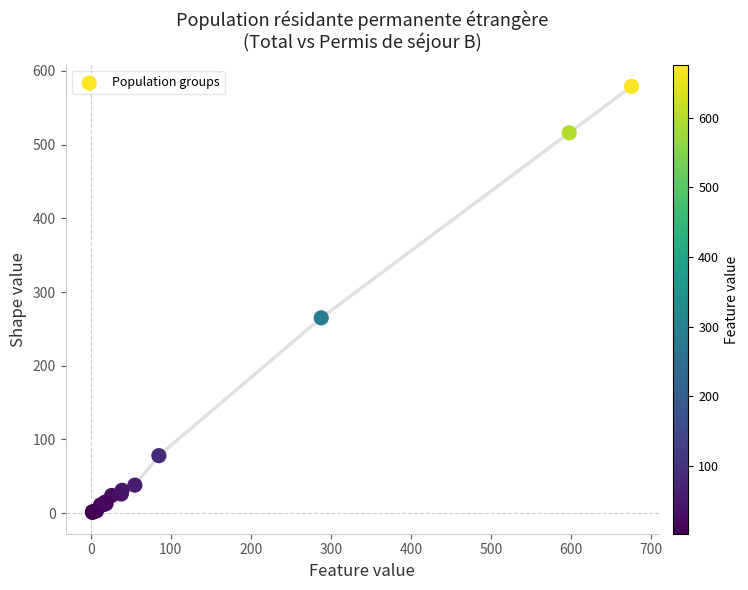

What Y value in the scatter plot is closest to 290?

265